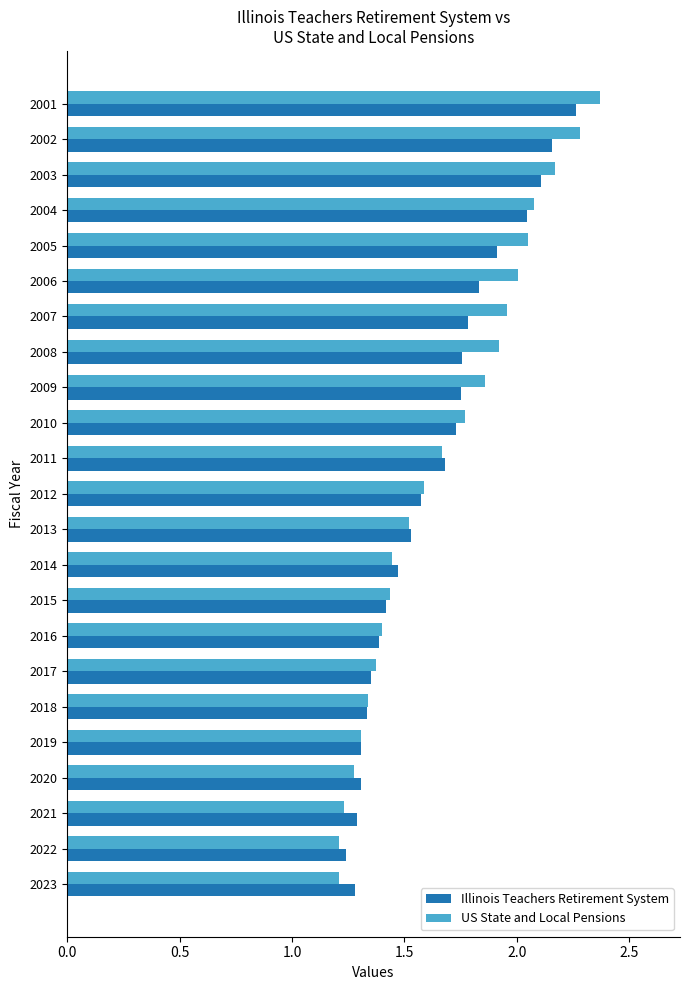

Between 2001 and 2021, which series saw the biggest shift?

US State and Local Pensions